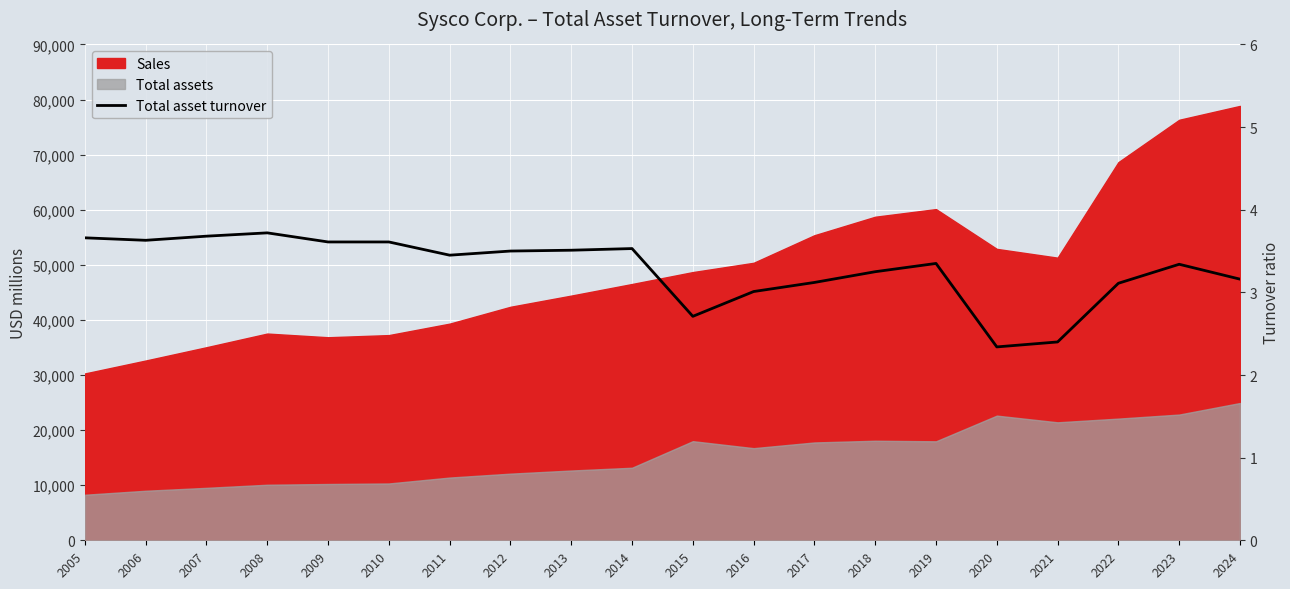

What is the sum of all values?

65.7